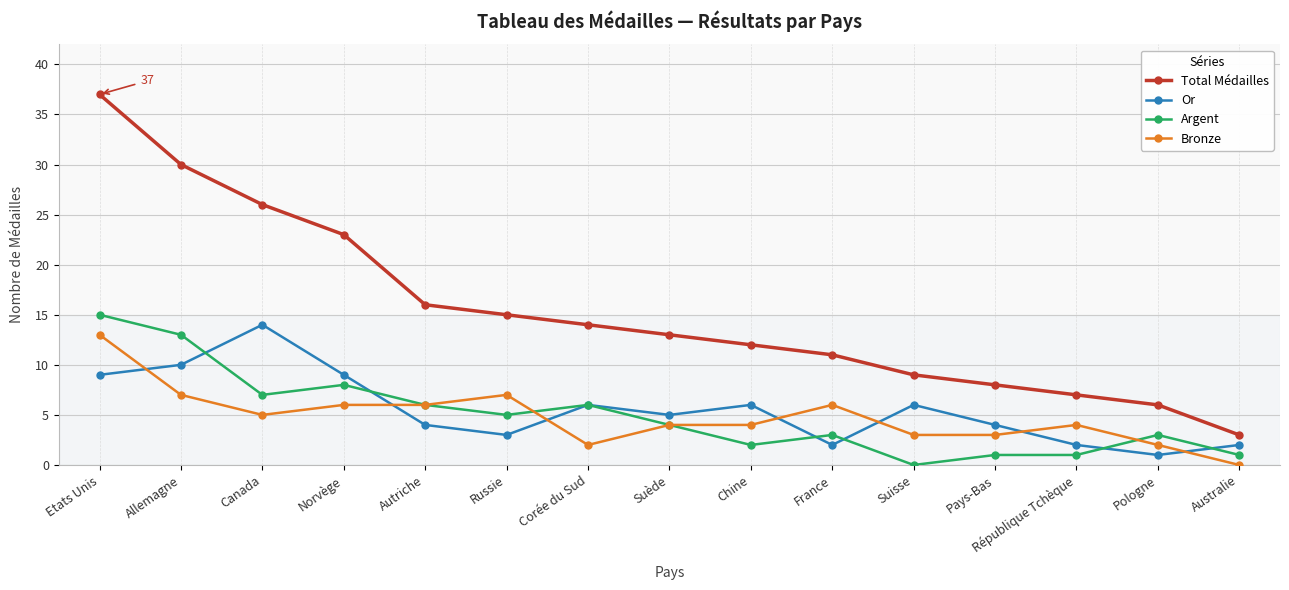

What is the highest value of the Argent series?

15